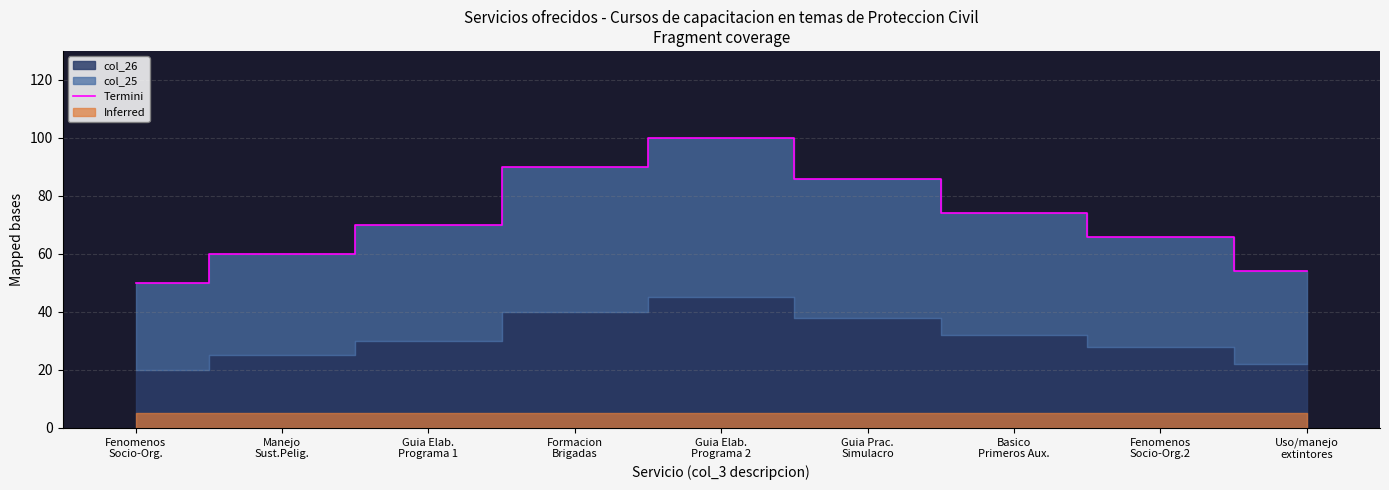

List the labels in order of value, largest first.

Guia Elab.
Programa 2, Formacion
Brigadas, Guia Prac.
Simulacro, Basico
Primeros Aux., Guia Elab.
Programa 1, Fenomenos
Socio-Org.2, Manejo
Sust.Pelig., Uso/manejo
extintores, Fenomenos
Socio-Org.